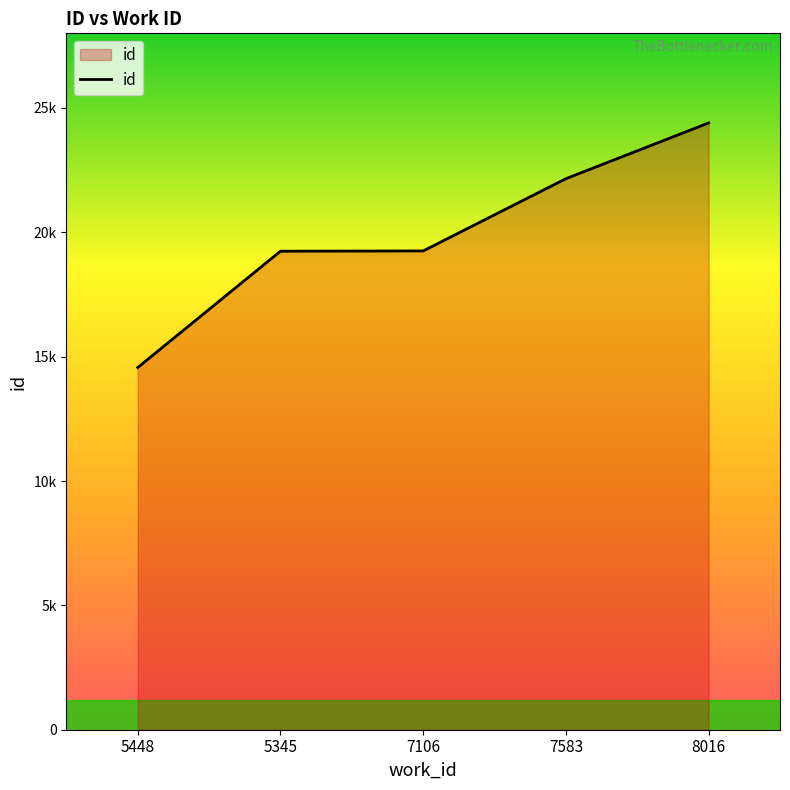

Does the chart have visible grid lines?

No